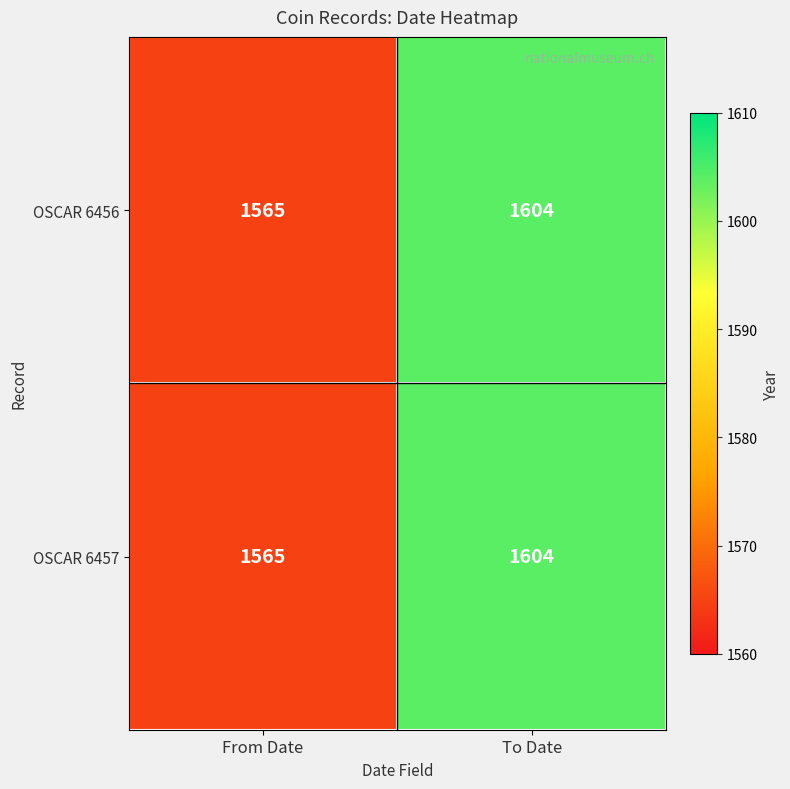

What is the difference between the maximum and minimum values in the OSCAR 6457 series?

39